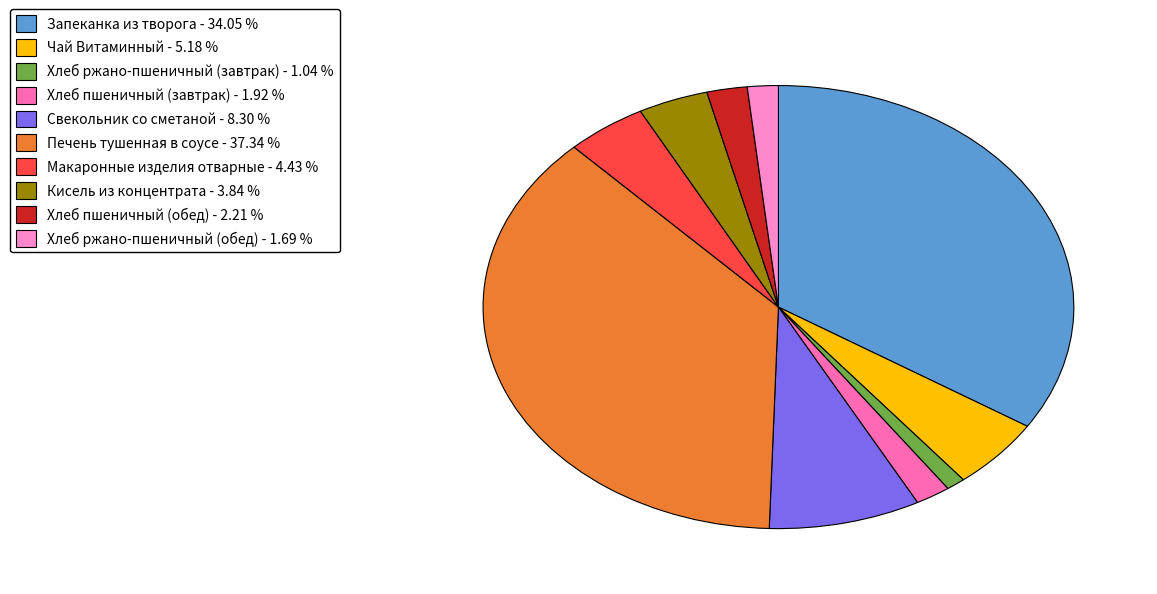

Which category has the smallest portion of the pie?

Хлеб ржано-пшеничный (завтрак)